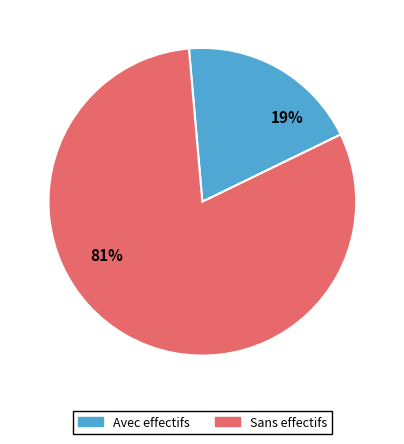

Is there any slice that represents more than half of the pie?

Yes